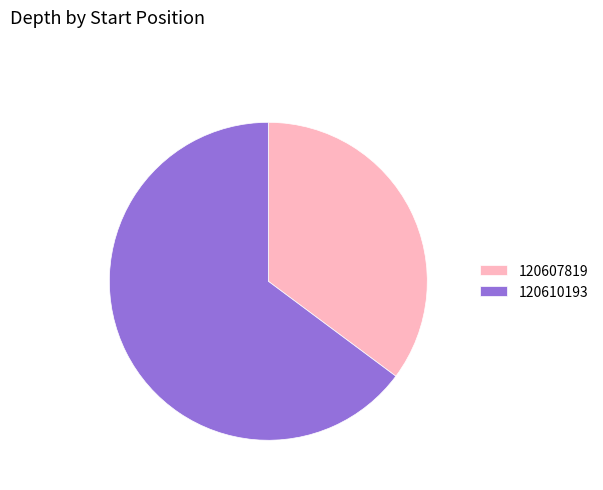

What is the largest slice in the pie chart?

120610193